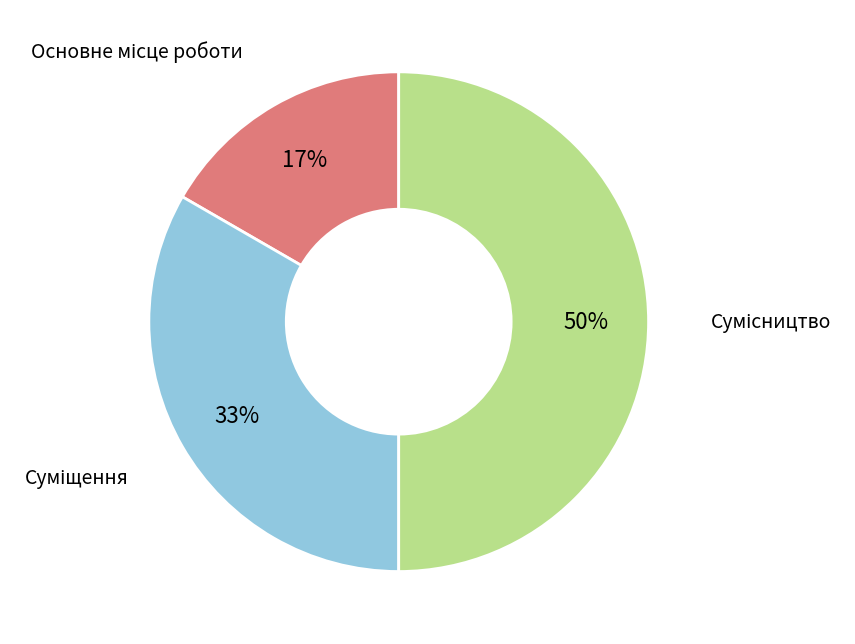

To the nearest percent, what is the difference between the largest and smallest slice percentages?

33%